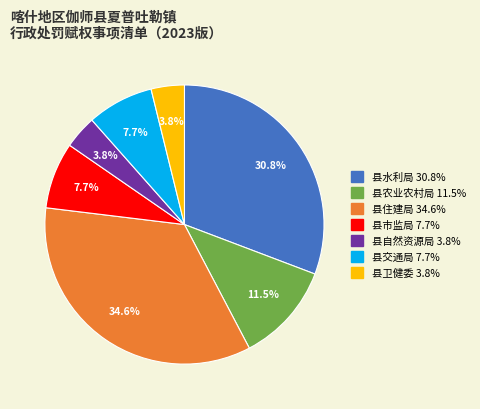

To the nearest percent, what is the combined percentage of 县市监局 and 县交通局?

15%